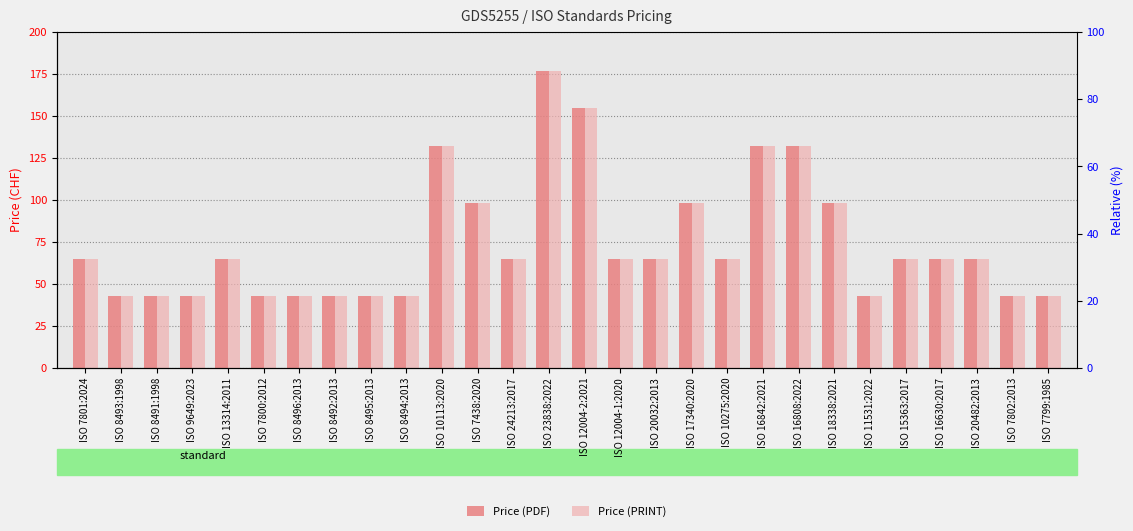

How many values in the Price (PRINT) series exceed 65?

8